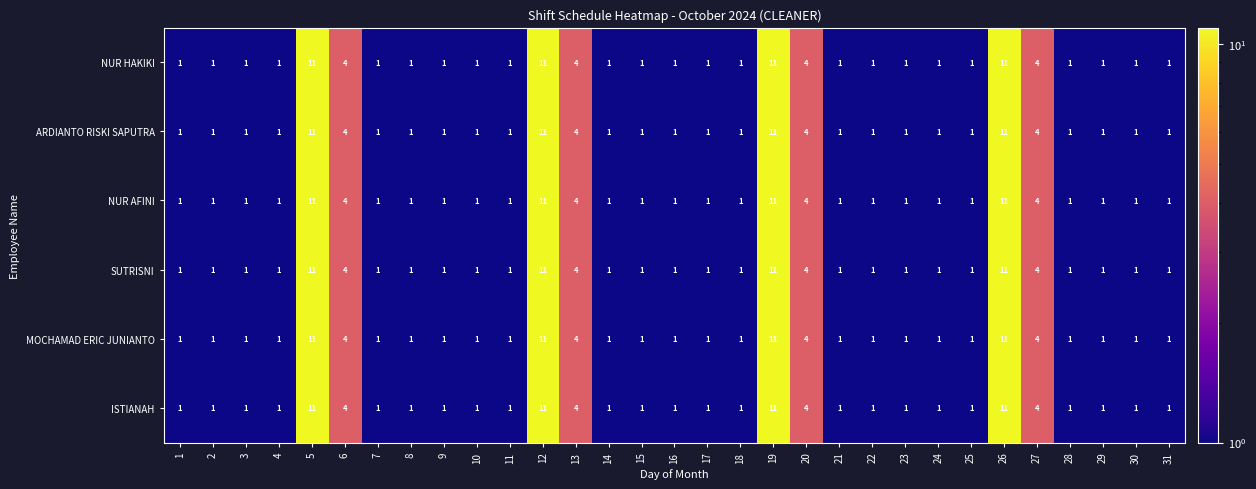

The SUTRISNI series shows 1 at 11. True or false?

True